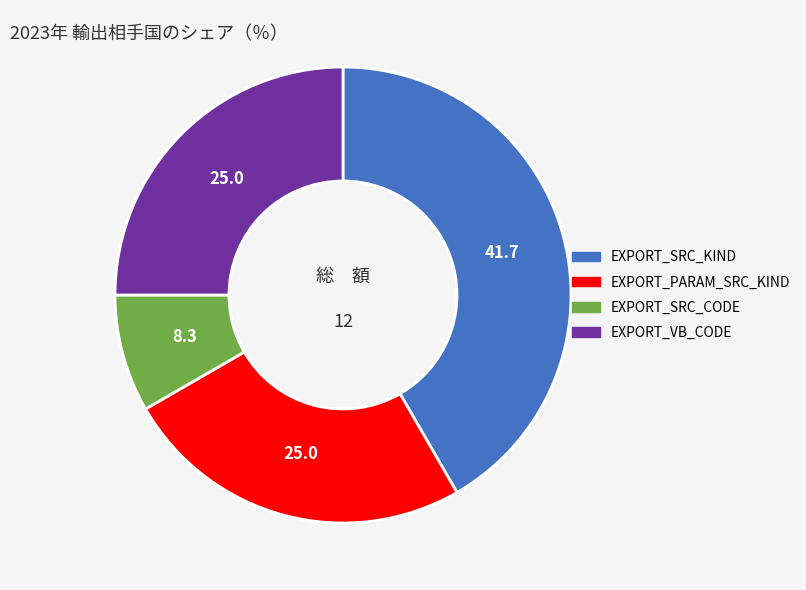

How many slices are in this pie chart?

4